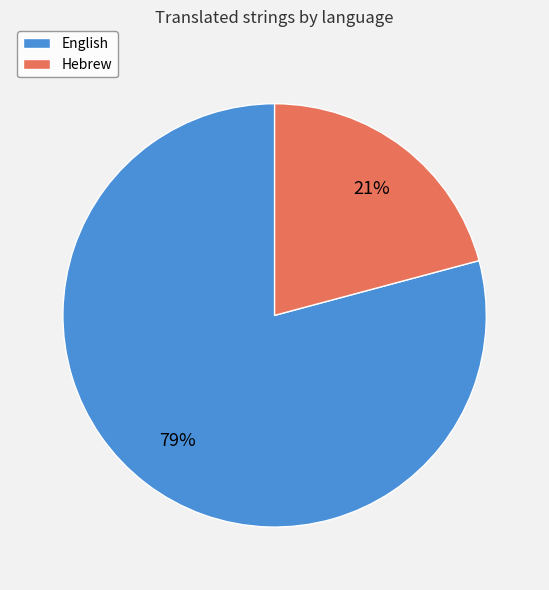

Rank the categories by value from highest to lowest.

English, Hebrew